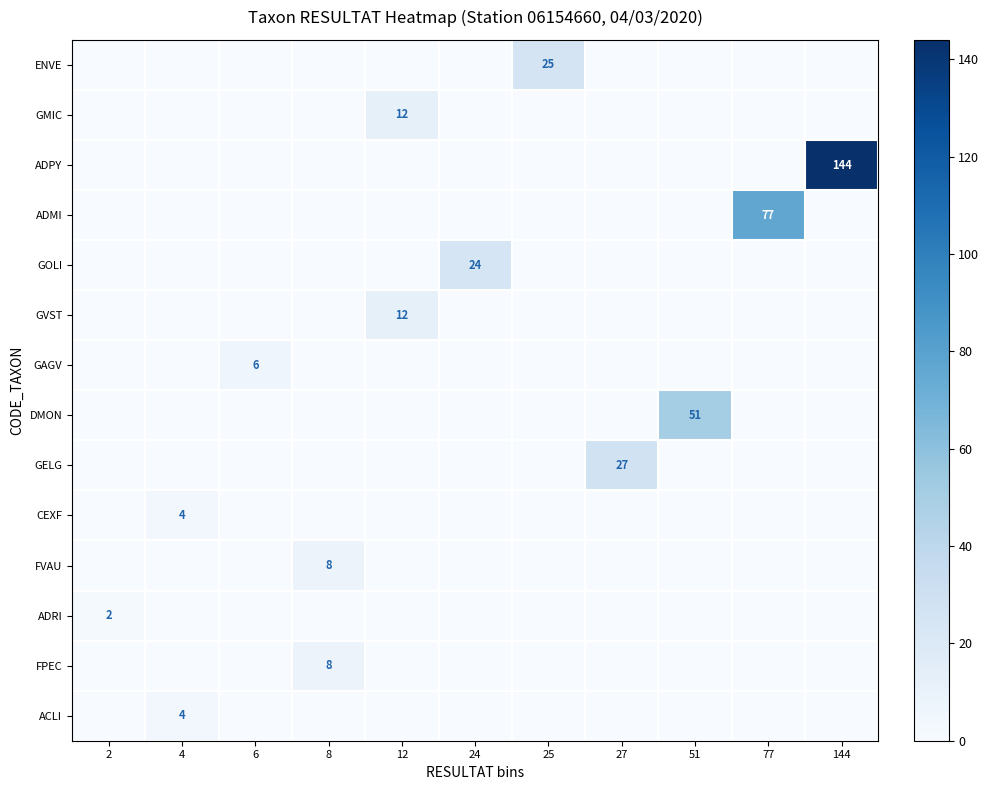

What is the total value across all series at 24?

24